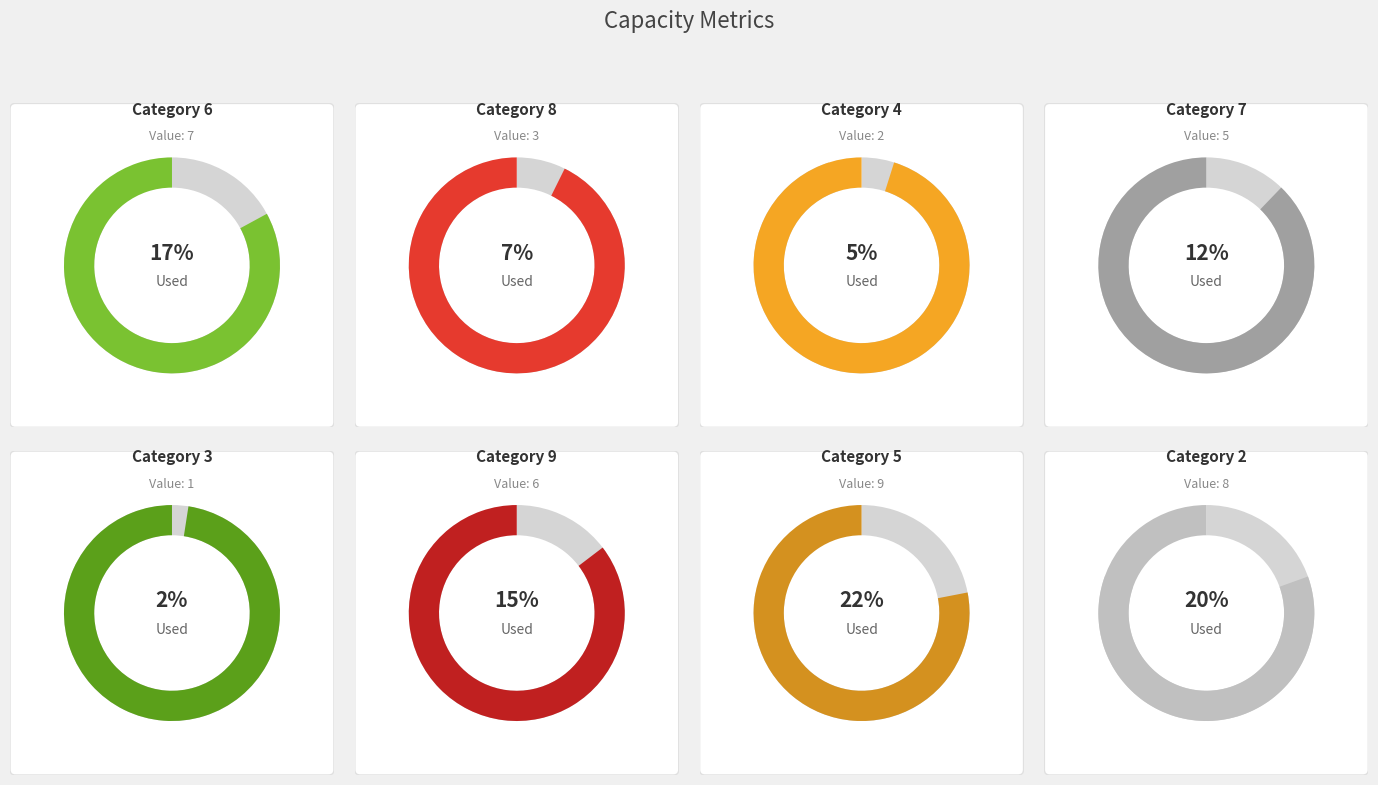

Is it true that 2 is 20% of the pie?

True